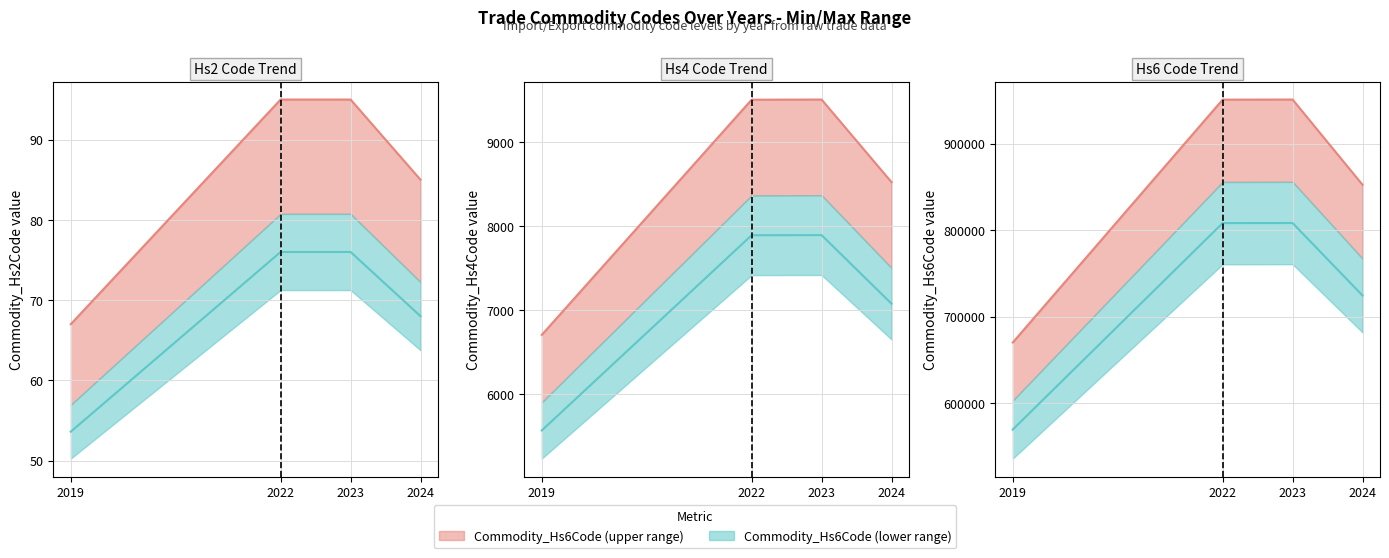

True or false: Commodity_Hs6Code has a value of 920404.7 at 2019.

False